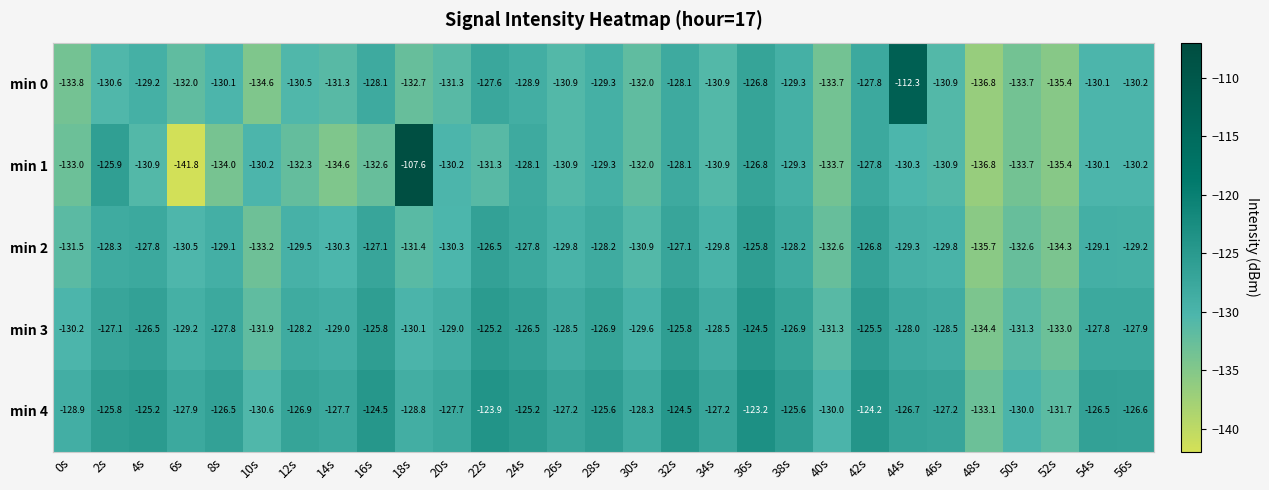

Rank the series by their maximum value, from highest to lowest.

min 1, min 0, min 4, min 3, min 2